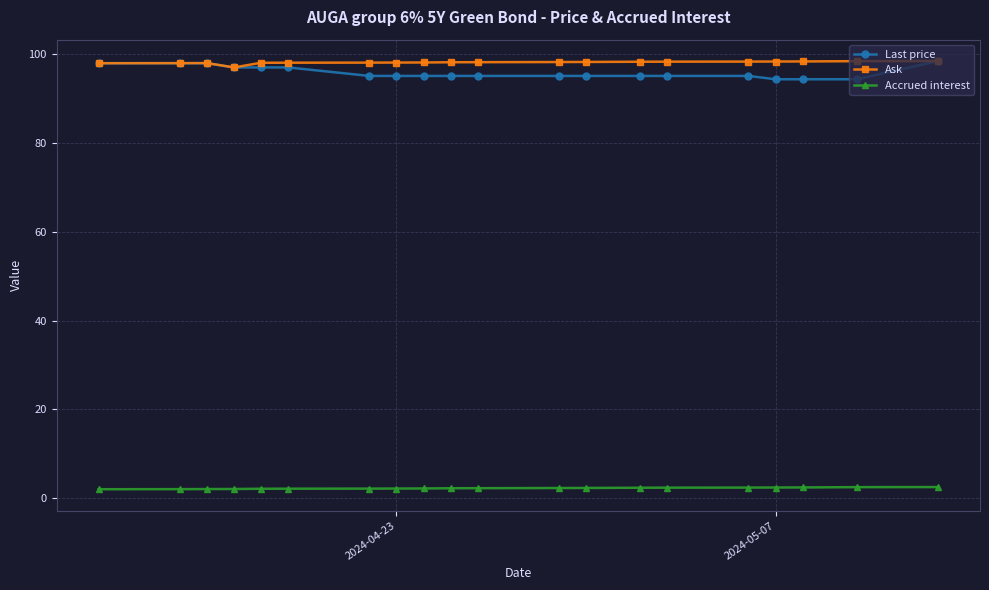

How many values in the Last price series exceed 95?

17